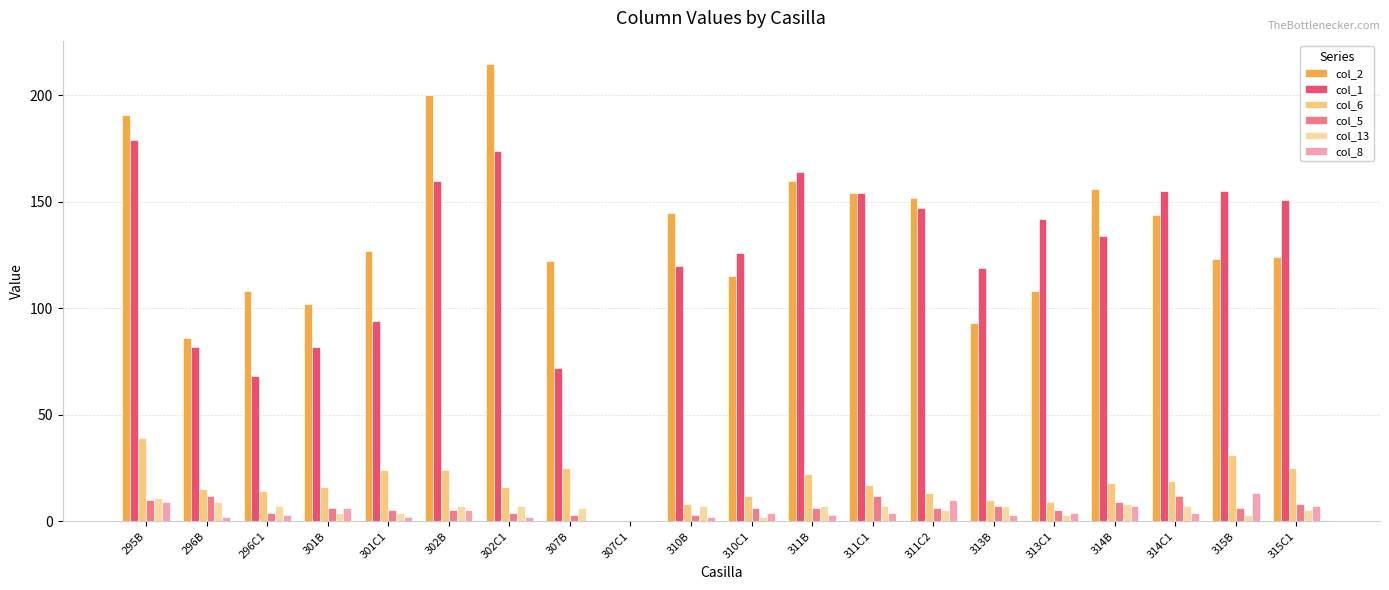

What is the total value across all series at 311B?

362